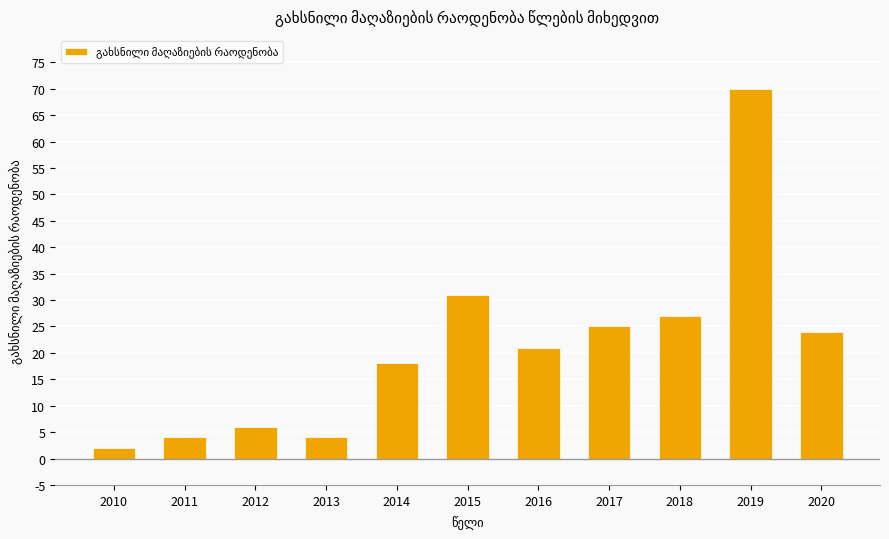

Approximately how many times larger is the value at 2019 compared to 2018?

2.6